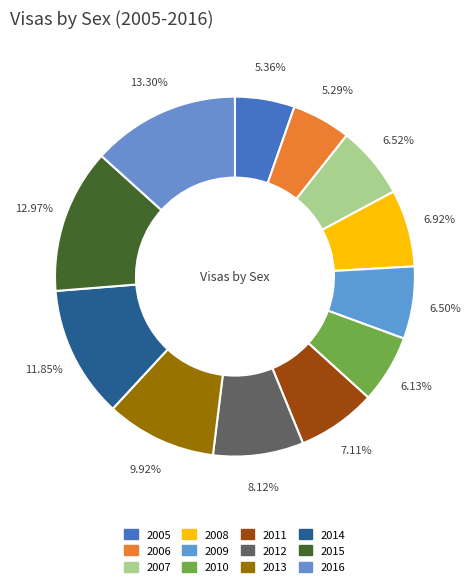

The 2016 slice represents 13% of the pie. True or false?

True